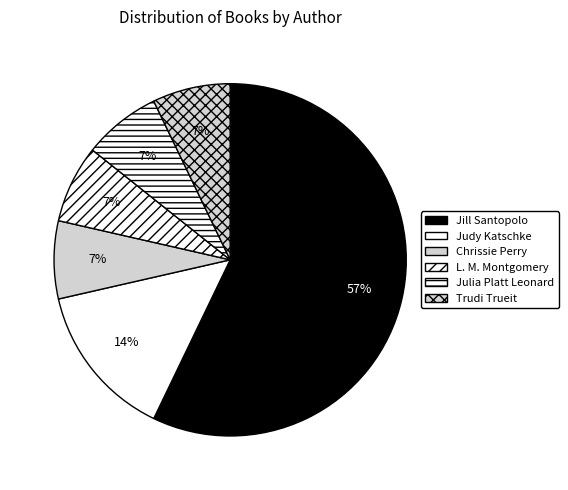

What is the largest slice in the pie chart?

Jill Santopolo